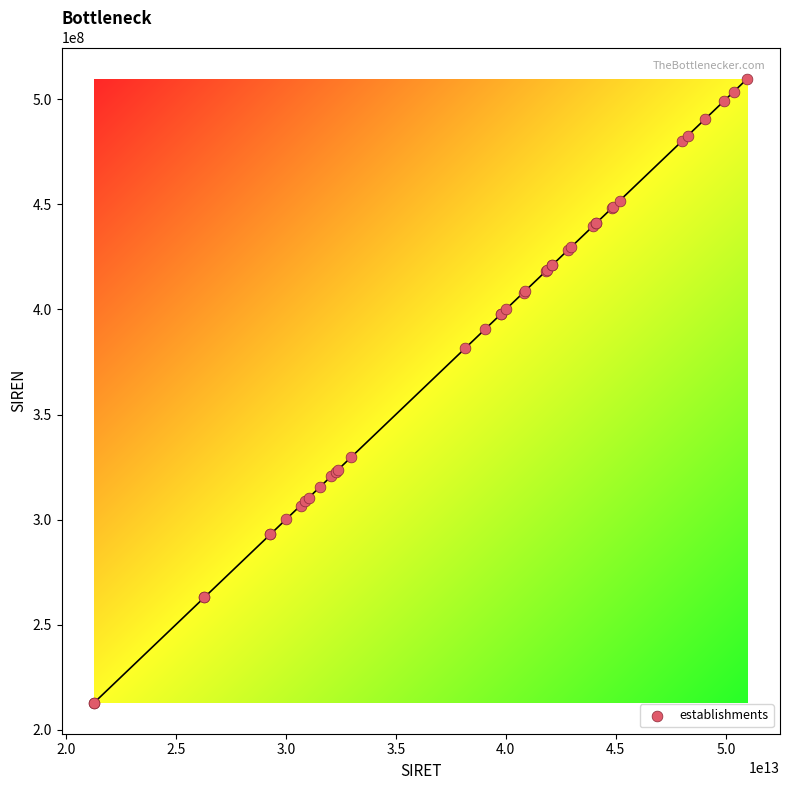

What Y value in the scatter plot is closest to 361380128?

381545284